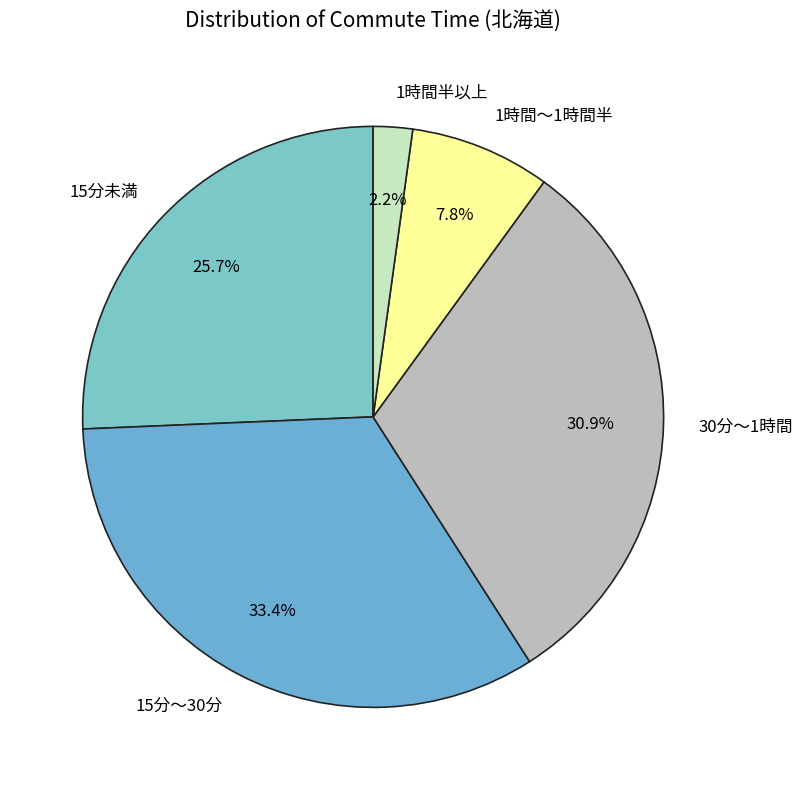

Count the number of slices in the pie.

5